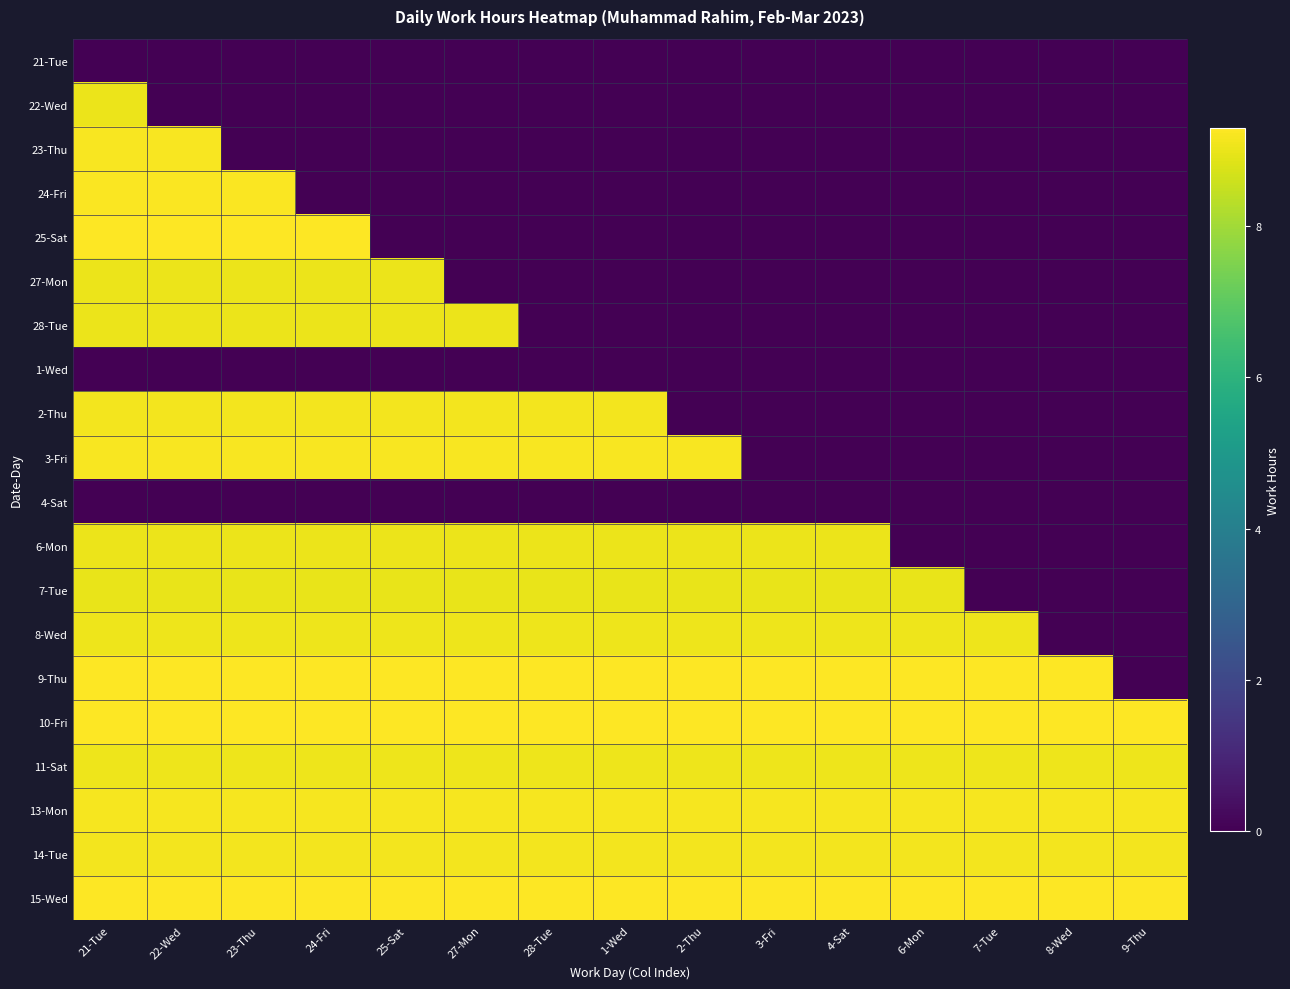

Reading left to right, list all the values displayed in this chart.

21-Tue: 21-Tue=0.0	22-Wed=0.0	23-Thu=0.0	24-Fri=0.0	25-Sat=0.0	27-Mon=0.0	28-Tue=0.0	1-Wed=0.0	2-Thu=0.0	3-Fri=0.0	4-Sat=0.0	6-Mon=0.0	7-Tue=0.0	8-Wed=0.0	9-Thu=0.0
22-Wed: 21-Tue=9.0	22-Wed=0.0	23-Thu=0.0	24-Fri=0.0	25-Sat=0.0	27-Mon=0.0	28-Tue=0.0	1-Wed=0.0	2-Thu=0.0	3-Fri=0.0	4-Sat=0.0	6-Mon=0.0	7-Tue=0.0	8-Wed=0.0	9-Thu=0.0
23-Thu: 21-Tue=9.2	22-Wed=9.2	23-Thu=0.0	24-Fri=0.0	25-Sat=0.0	27-Mon=0.0	28-Tue=0.0	1-Wed=0.0	2-Thu=0.0	3-Fri=0.0	4-Sat=0.0	6-Mon=0.0	7-Tue=0.0	8-Wed=0.0	9-Thu=0.0
24-Fri: 21-Tue=9.3	22-Wed=9.3	23-Thu=9.3	24-Fri=0.0	25-Sat=0.0	27-Mon=0.0	28-Tue=0.0	1-Wed=0.0	2-Thu=0.0	3-Fri=0.0	4-Sat=0.0	6-Mon=0.0	7-Tue=0.0	8-Wed=0.0	9-Thu=0.0
25-Sat: 21-Tue=9.3	22-Wed=9.3	23-Thu=9.3	24-Fri=9.3	25-Sat=0.0	27-Mon=0.0	28-Tue=0.0	1-Wed=0.0	2-Thu=0.0	3-Fri=0.0	4-Sat=0.0	6-Mon=0.0	7-Tue=0.0	8-Wed=0.0	9-Thu=0.0
27-Mon: 21-Tue=9.0	22-Wed=9.0	23-Thu=9.0	24-Fri=9.0	25-Sat=9.0	27-Mon=0.0	28-Tue=0.0	1-Wed=0.0	2-Thu=0.0	3-Fri=0.0	4-Sat=0.0	6-Mon=0.0	7-Tue=0.0	8-Wed=0.0	9-Thu=0.0
28-Tue: 21-Tue=9.0	22-Wed=9.0	23-Thu=9.0	24-Fri=9.0	25-Sat=9.0	27-Mon=9.0	28-Tue=0.0	1-Wed=0.0	2-Thu=0.0	3-Fri=0.0	4-Sat=0.0	6-Mon=0.0	7-Tue=0.0	8-Wed=0.0	9-Thu=0.0
1-Wed: 21-Tue=0.0	22-Wed=0.0	23-Thu=0.0	24-Fri=0.0	25-Sat=0.0	27-Mon=0.0	28-Tue=0.0	1-Wed=0.0	2-Thu=0.0	3-Fri=0.0	4-Sat=0.0	6-Mon=0.0	7-Tue=0.0	8-Wed=0.0	9-Thu=0.0
2-Thu: 21-Tue=9.2	22-Wed=9.2	23-Thu=9.2	24-Fri=9.2	25-Sat=9.2	27-Mon=9.2	28-Tue=9.2	1-Wed=9.2	2-Thu=0.0	3-Fri=0.0	4-Sat=0.0	6-Mon=0.0	7-Tue=0.0	8-Wed=0.0	9-Thu=0.0
3-Fri: 21-Tue=9.2	22-Wed=9.2	23-Thu=9.2	24-Fri=9.2	25-Sat=9.2	27-Mon=9.2	28-Tue=9.2	1-Wed=9.2	2-Thu=9.2	3-Fri=0.0	4-Sat=0.0	6-Mon=0.0	7-Tue=0.0	8-Wed=0.0	9-Thu=0.0
4-Sat: 21-Tue=0.0	22-Wed=0.0	23-Thu=0.0	24-Fri=0.0	25-Sat=0.0	27-Mon=0.0	28-Tue=0.0	1-Wed=0.0	2-Thu=0.0	3-Fri=0.0	4-Sat=0.0	6-Mon=0.0	7-Tue=0.0	8-Wed=0.0	9-Thu=0.0
6-Mon: 21-Tue=9.0	22-Wed=9.0	23-Thu=9.0	24-Fri=9.0	25-Sat=9.0	27-Mon=9.0	28-Tue=9.0	1-Wed=9.0	2-Thu=9.0	3-Fri=9.0	4-Sat=9.0	6-Mon=0.0	7-Tue=0.0	8-Wed=0.0	9-Thu=0.0
7-Tue: 21-Tue=9.0	22-Wed=9.0	23-Thu=9.0	24-Fri=9.0	25-Sat=9.0	27-Mon=9.0	28-Tue=9.0	1-Wed=9.0	2-Thu=9.0	3-Fri=9.0	4-Sat=9.0	6-Mon=9.0	7-Tue=0.0	8-Wed=0.0	9-Thu=0.0
8-Wed: 21-Tue=9.1	22-Wed=9.1	23-Thu=9.1	24-Fri=9.1	25-Sat=9.1	27-Mon=9.1	28-Tue=9.1	1-Wed=9.1	2-Thu=9.1	3-Fri=9.1	4-Sat=9.1	6-Mon=9.1	7-Tue=9.1	8-Wed=0.0	9-Thu=0.0
9-Thu: 21-Tue=9.3	22-Wed=9.3	23-Thu=9.3	24-Fri=9.3	25-Sat=9.3	27-Mon=9.3	28-Tue=9.3	1-Wed=9.3	2-Thu=9.3	3-Fri=9.3	4-Sat=9.3	6-Mon=9.3	7-Tue=9.3	8-Wed=9.3	9-Thu=0.0
10-Fri: 21-Tue=9.3	22-Wed=9.3	23-Thu=9.3	24-Fri=9.3	25-Sat=9.3	27-Mon=9.3	28-Tue=9.3	1-Wed=9.3	2-Thu=9.3	3-Fri=9.3	4-Sat=9.3	6-Mon=9.3	7-Tue=9.3	8-Wed=9.3	9-Thu=9.3
11-Sat: 21-Tue=9.1	22-Wed=9.1	23-Thu=9.1	24-Fri=9.1	25-Sat=9.1	27-Mon=9.1	28-Tue=9.1	1-Wed=9.1	2-Thu=9.1	3-Fri=9.1	4-Sat=9.1	6-Mon=9.1	7-Tue=9.1	8-Wed=9.1	9-Thu=9.1
13-Mon: 21-Tue=9.2	22-Wed=9.2	23-Thu=9.2	24-Fri=9.2	25-Sat=9.2	27-Mon=9.2	28-Tue=9.2	1-Wed=9.2	2-Thu=9.2	3-Fri=9.2	4-Sat=9.2	6-Mon=9.2	7-Tue=9.2	8-Wed=9.2	9-Thu=9.2
14-Tue: 21-Tue=9.2	22-Wed=9.2	23-Thu=9.2	24-Fri=9.2	25-Sat=9.2	27-Mon=9.2	28-Tue=9.2	1-Wed=9.2	2-Thu=9.2	3-Fri=9.2	4-Sat=9.2	6-Mon=9.2	7-Tue=9.2	8-Wed=9.2	9-Thu=9.2
15-Wed: 21-Tue=9.3	22-Wed=9.3	23-Thu=9.3	24-Fri=9.3	25-Sat=9.3	27-Mon=9.3	28-Tue=9.3	1-Wed=9.3	2-Thu=9.3	3-Fri=9.3	4-Sat=9.3	6-Mon=9.3	7-Tue=9.3	8-Wed=9.3	9-Thu=9.3